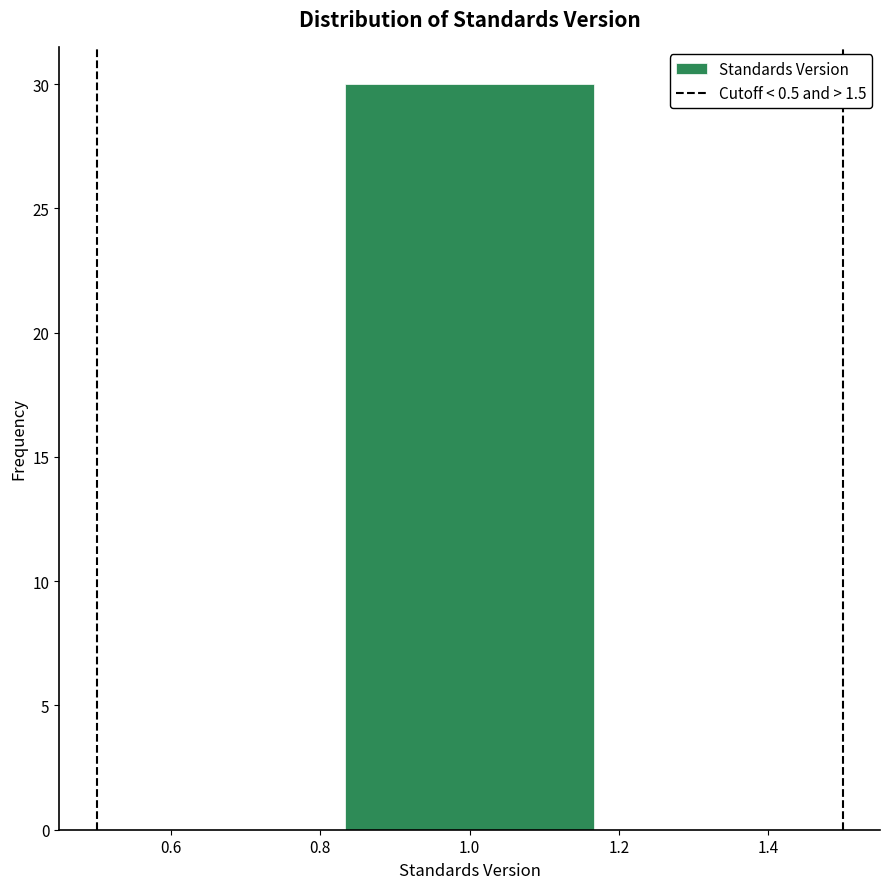

Reading left to right, transcribe this chart: for each bar, give the range it covers on the x-axis and its height. Neither the bar edges nor the heights are printed on the chart, so give them approximately, as read against the axes.

0.50 to 0.84: 0
0.84 to 1.16: 30
1.16 to 1.50: 0